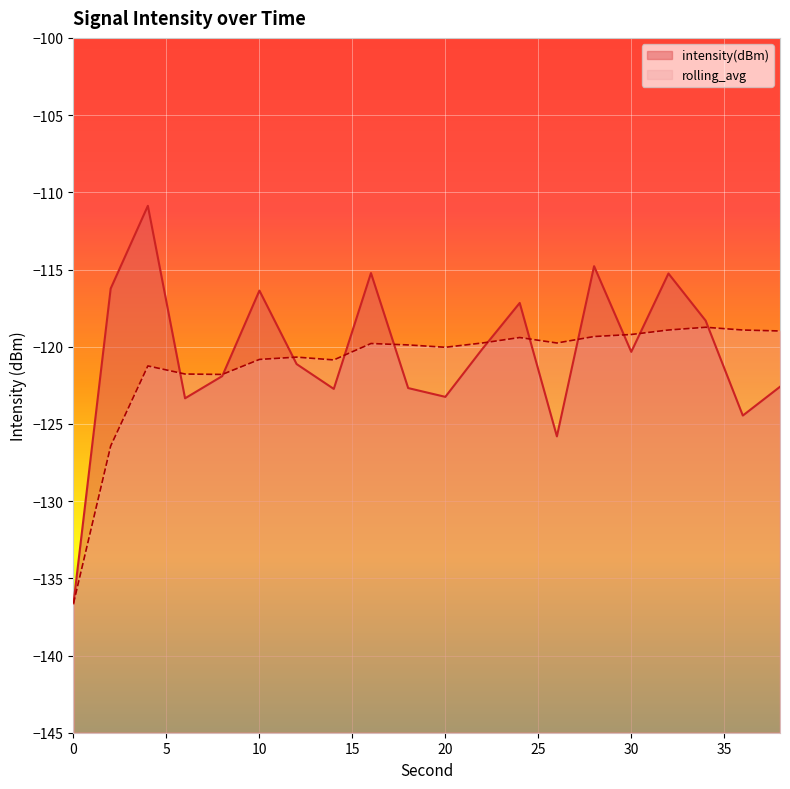

What is the difference between the rolling_avg values at 26 and 2?

6.7